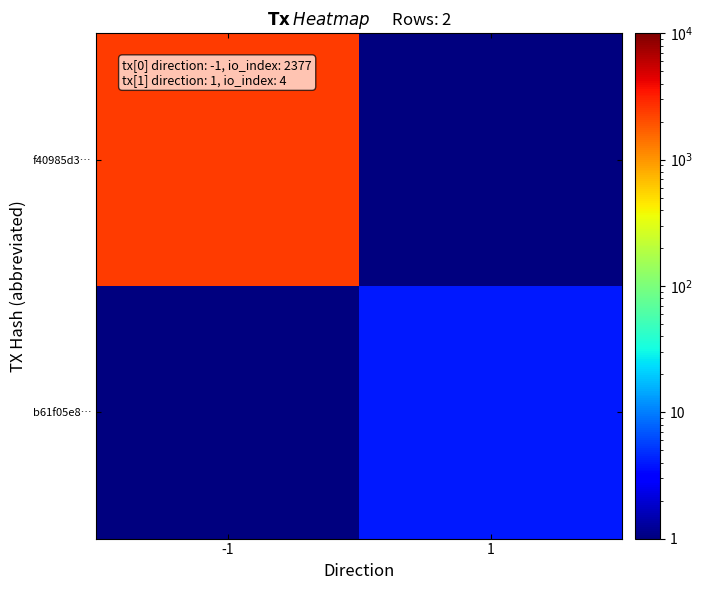

Reading left to right, what are all the values shown in this chart?

f40985d3…: -1=2377	1=1
b61f05e8…: -1=1	1=4